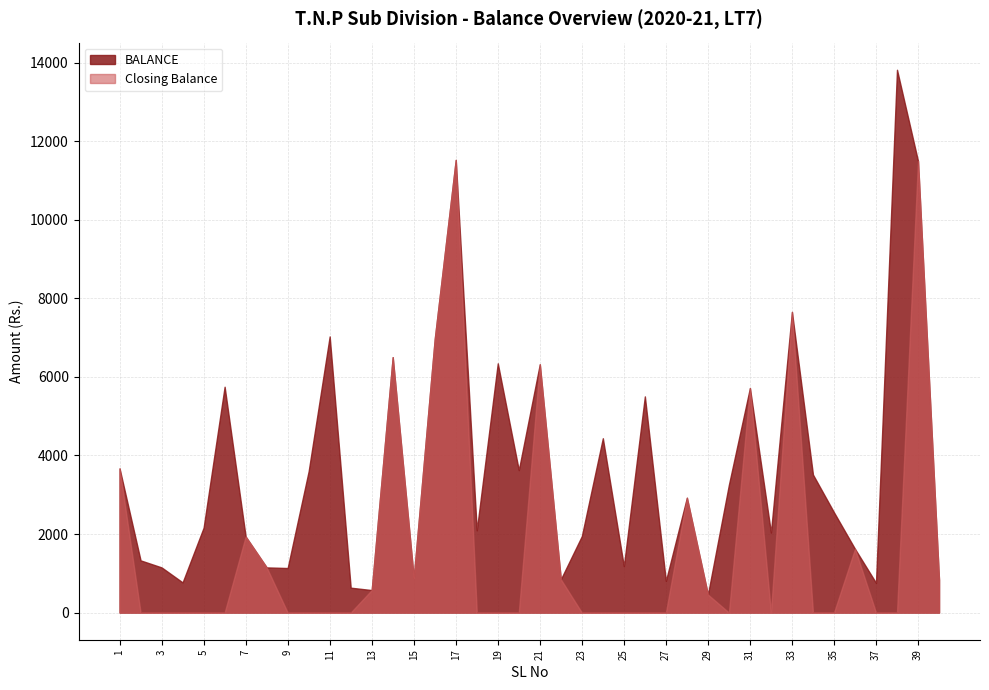

What is the difference between the Closing Balance values at 7 and 14?

4567